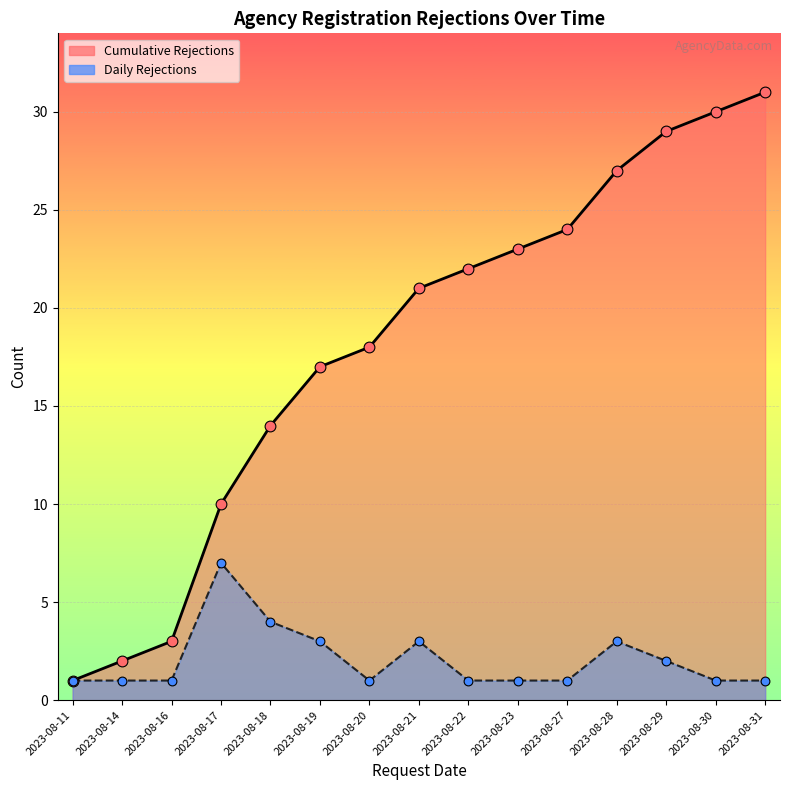

What is the total value across all series at 2023-08-17?

34